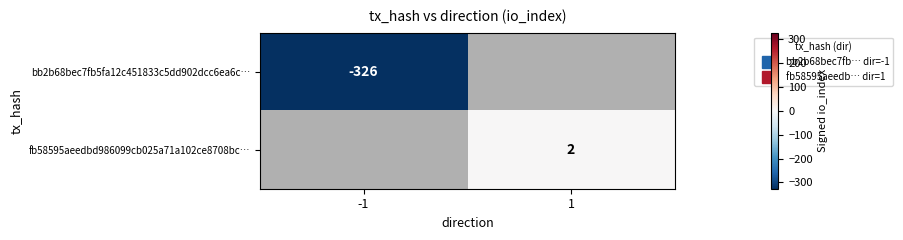

Rank the series by their average value, from lowest to highest.

bb2b68bec7fb5fa12c451833c5dd902dcc6ea6c…, fb58595aeedbd986099cb025a71a102ce8708bc…